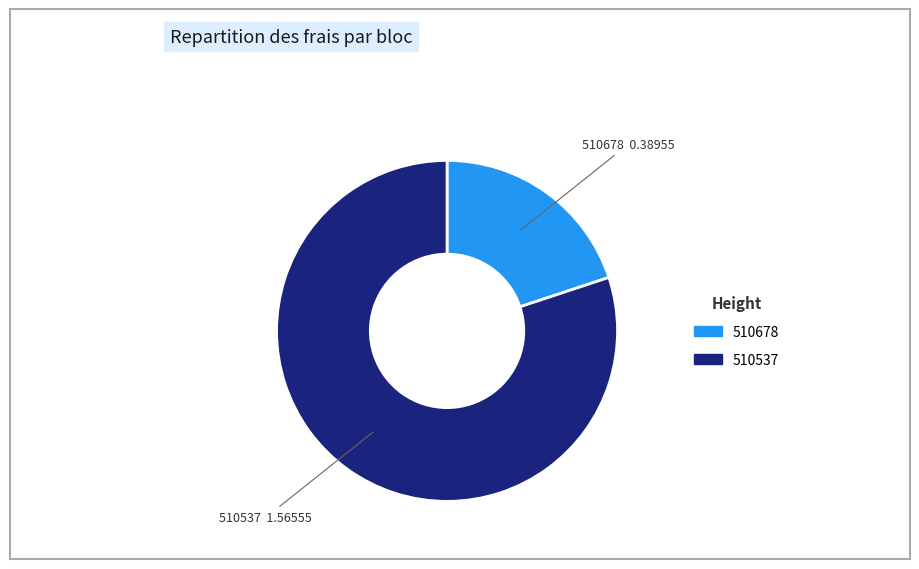

Which slice is the smallest?

510678